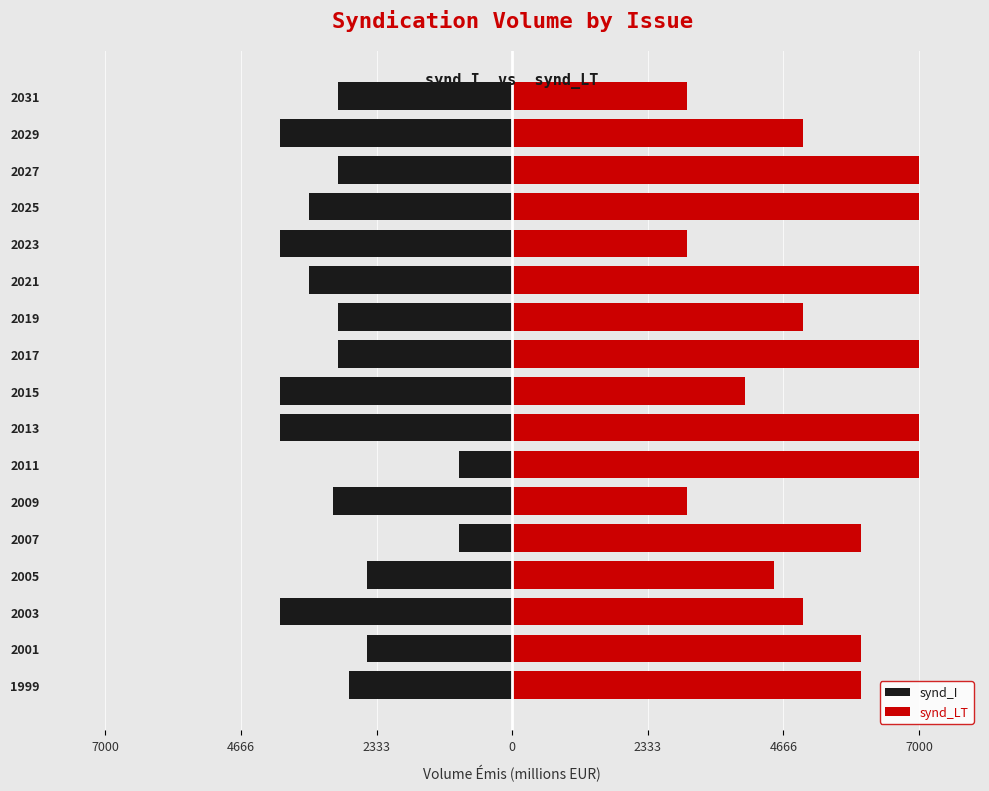

What is the average value of the synd_I series?

-3042.3